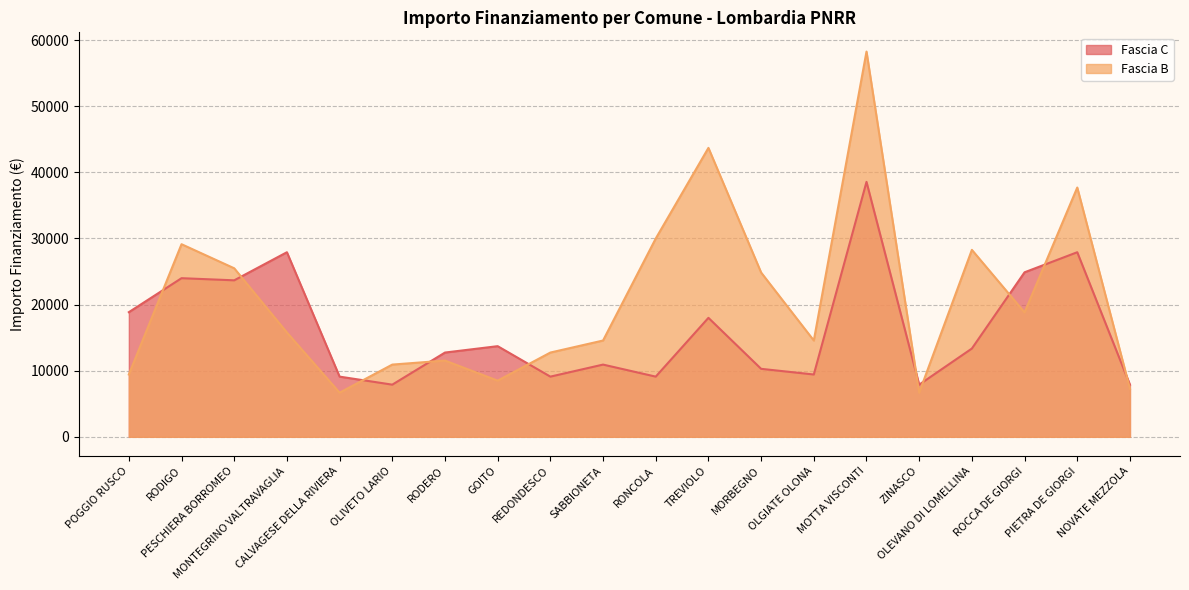

The value of Fascia B at ROCCA DE GIORGI is 6192. True or false?

False